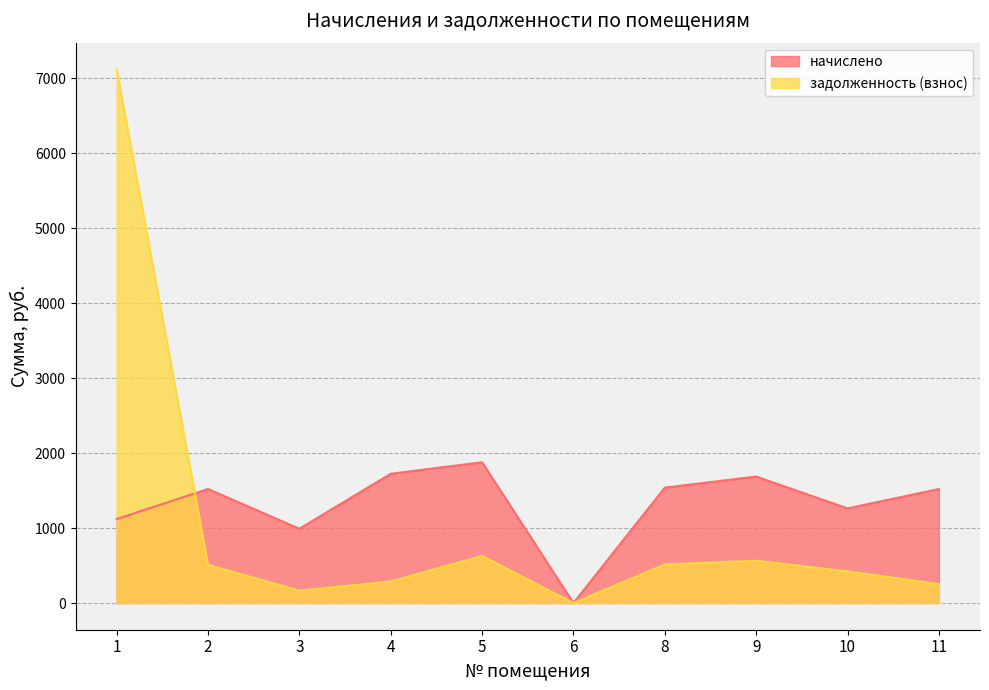

True or false: начислено has more than 1 points higher than both neighbors.

True